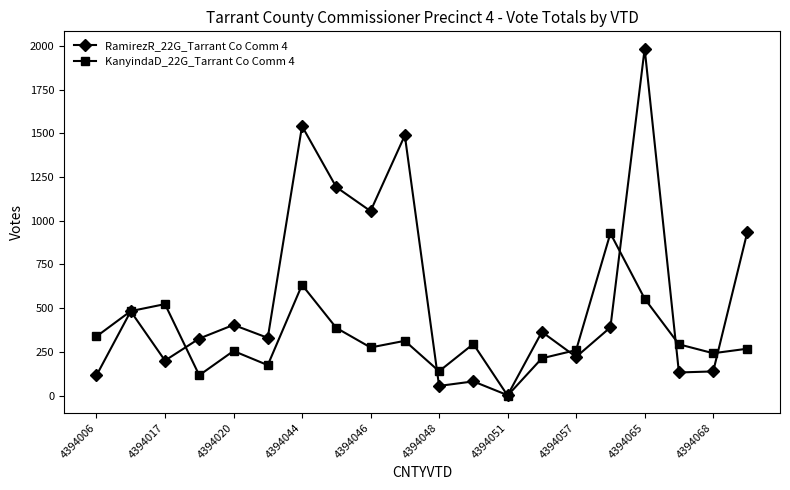

Which series has the widest spread of values?

RamirezR_22G_Tarrant Co Comm 4